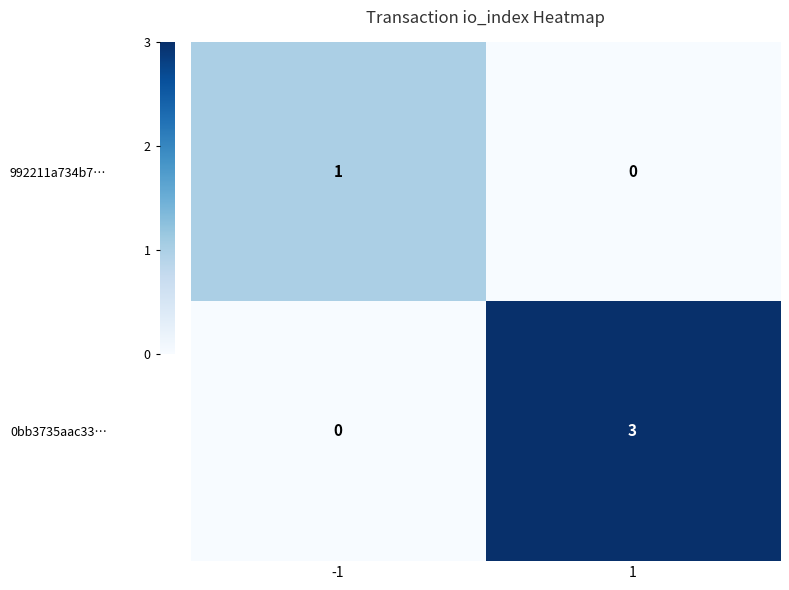

What is the difference between the 0bb3735aac33… values at 1 and -1?

3